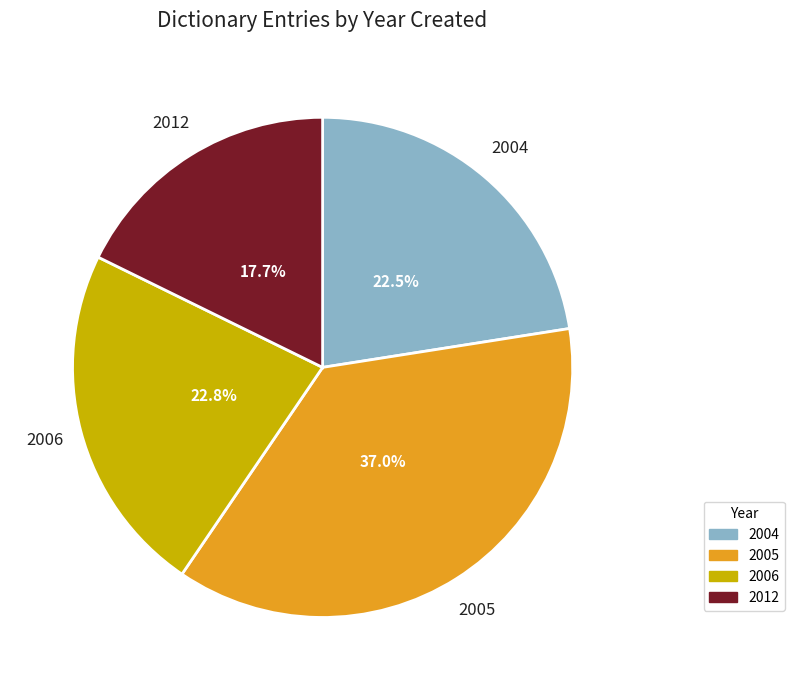

Count the number of slices in the pie.

4